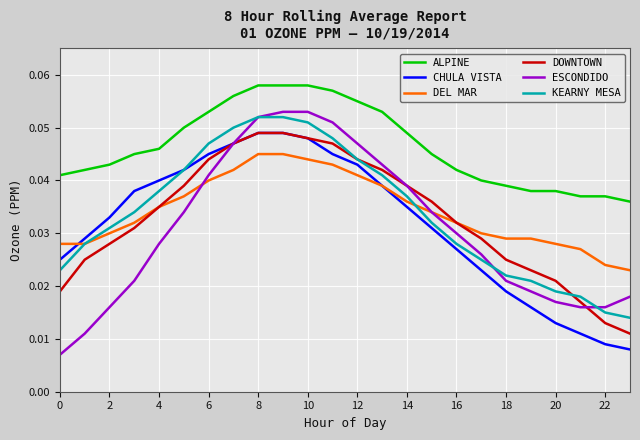

True or false: CHULA VISTA and ALPINE cross at least once.

False